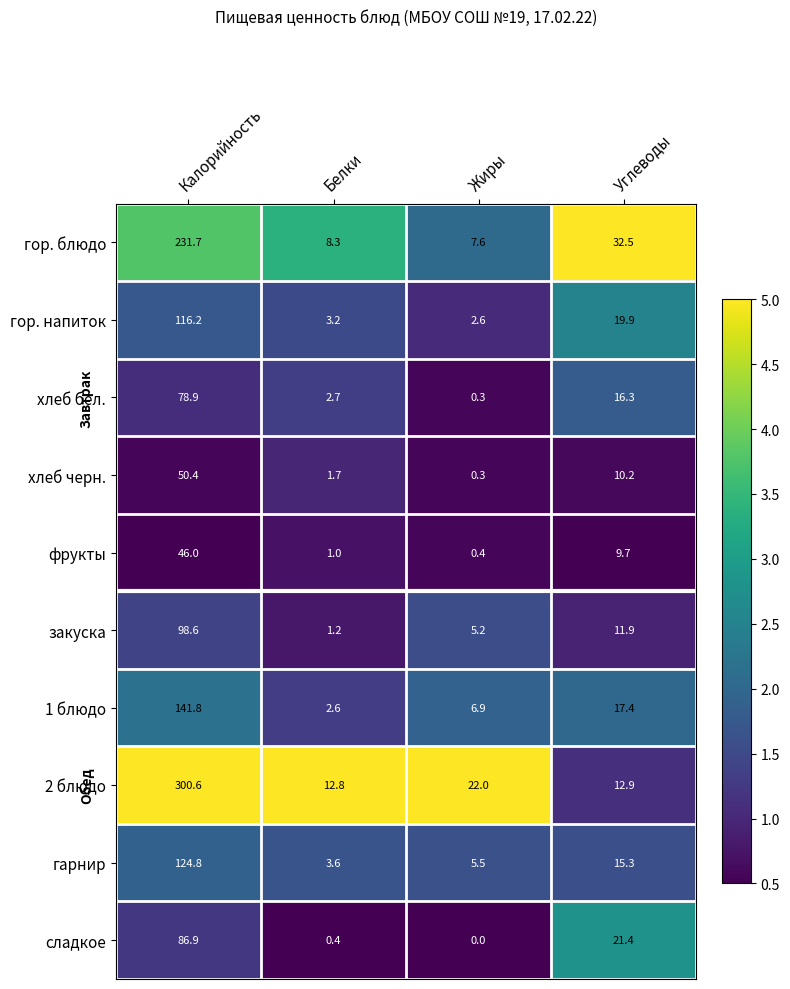

What is the difference between the highest and lowest values at Белки?

12.4